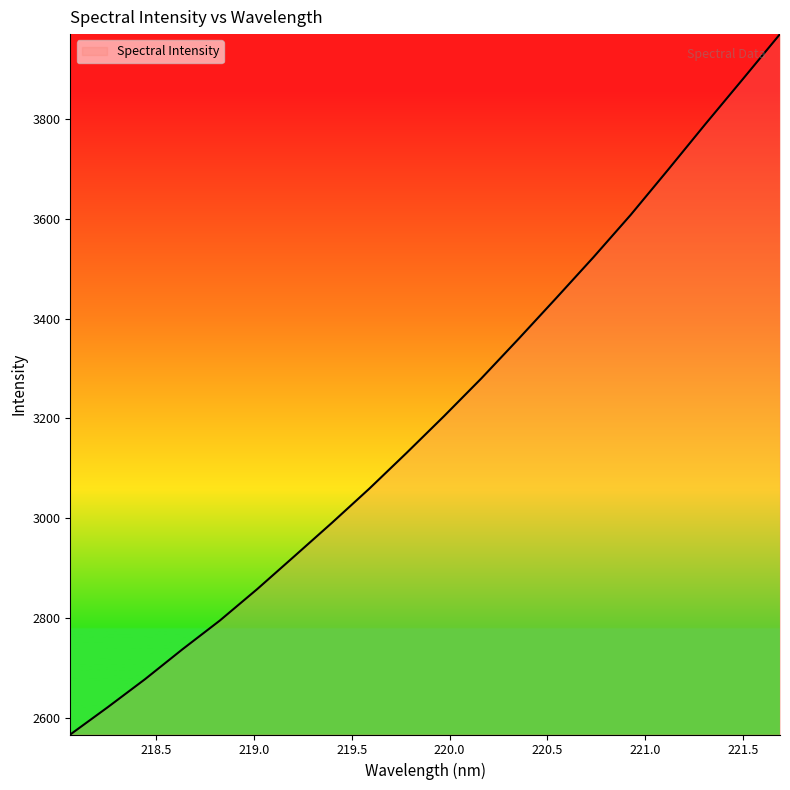

What is the maximum value shown in the chart?

3970.2